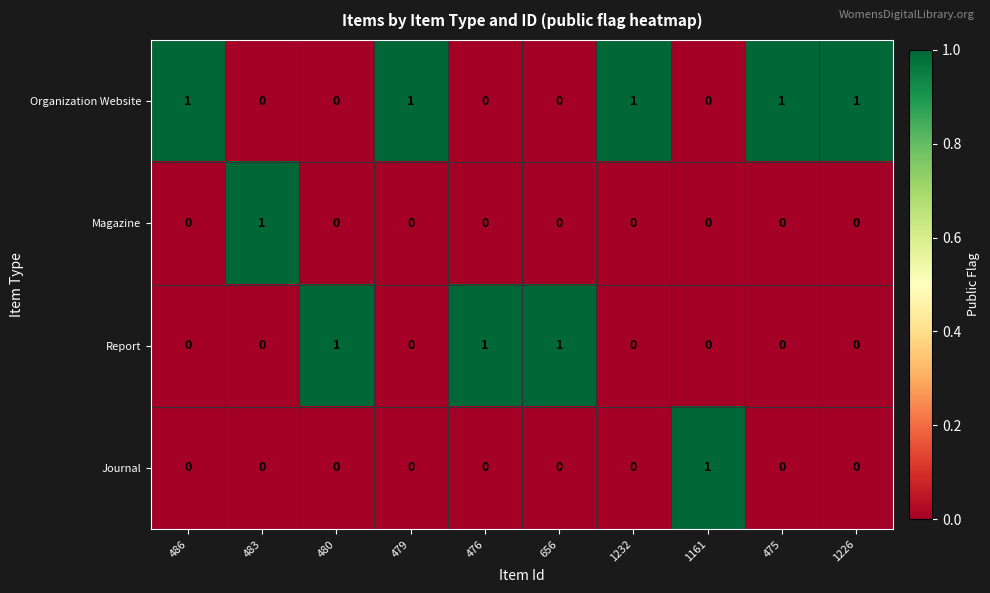

At which label does Magazine reach its peak?

483